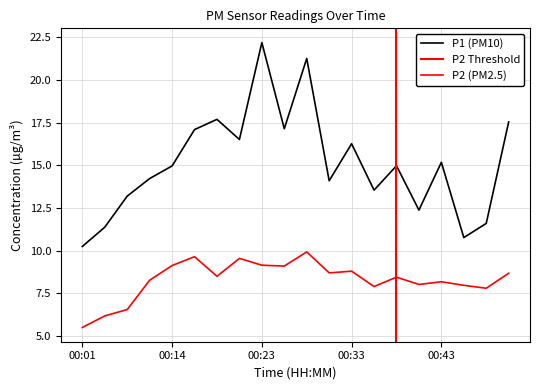

True or false: P1 and P2 intersect in this chart.

False